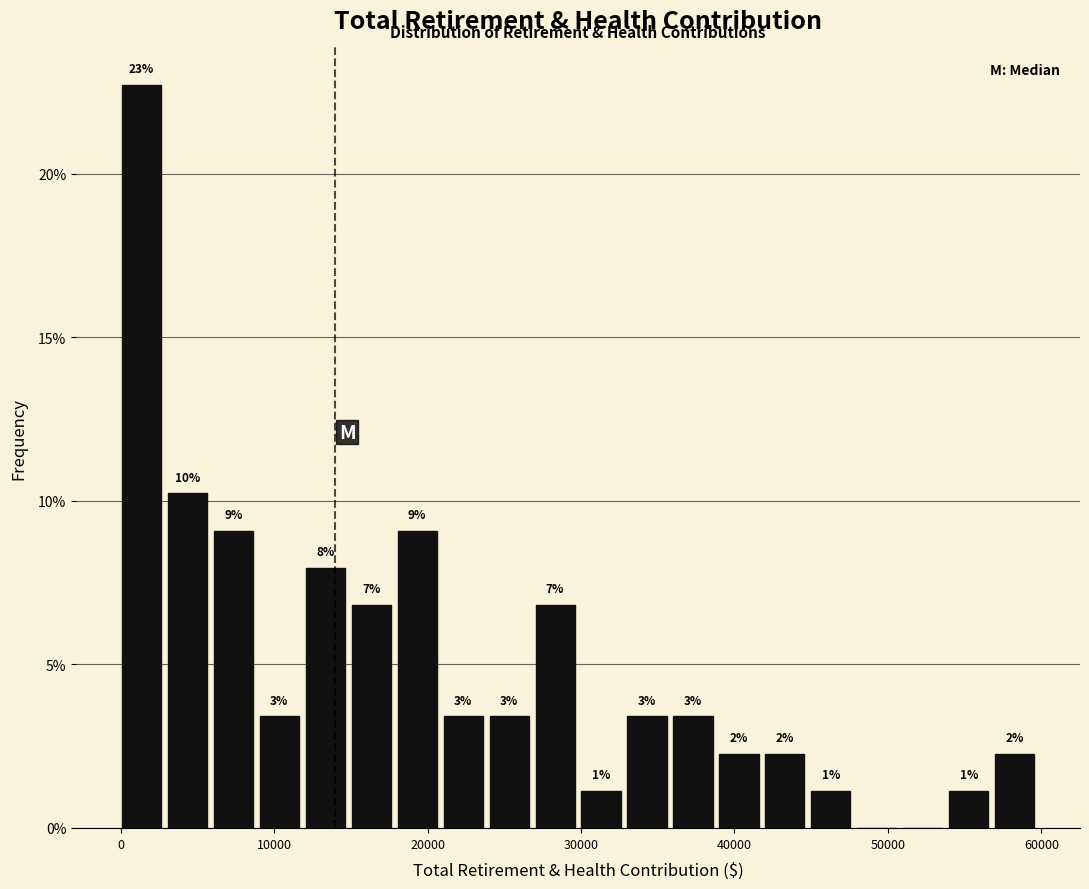

Around what value on the x-axis is the tallest bar? Give the approximate position of its centre, as read against the axis.

1000